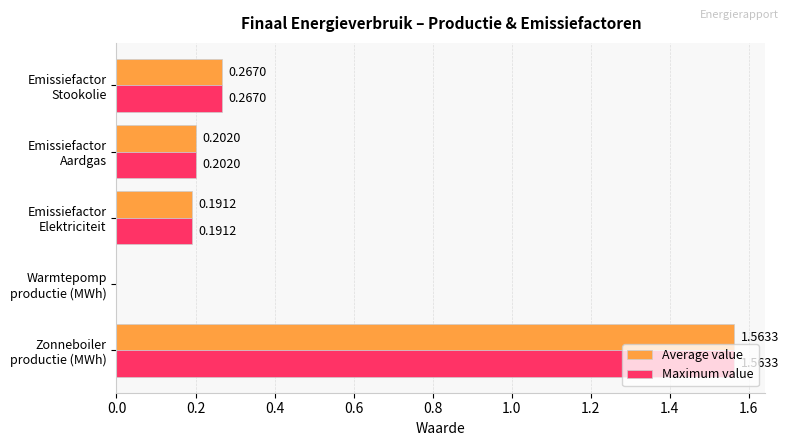

What is the sum of all Maximum value values?

2.2